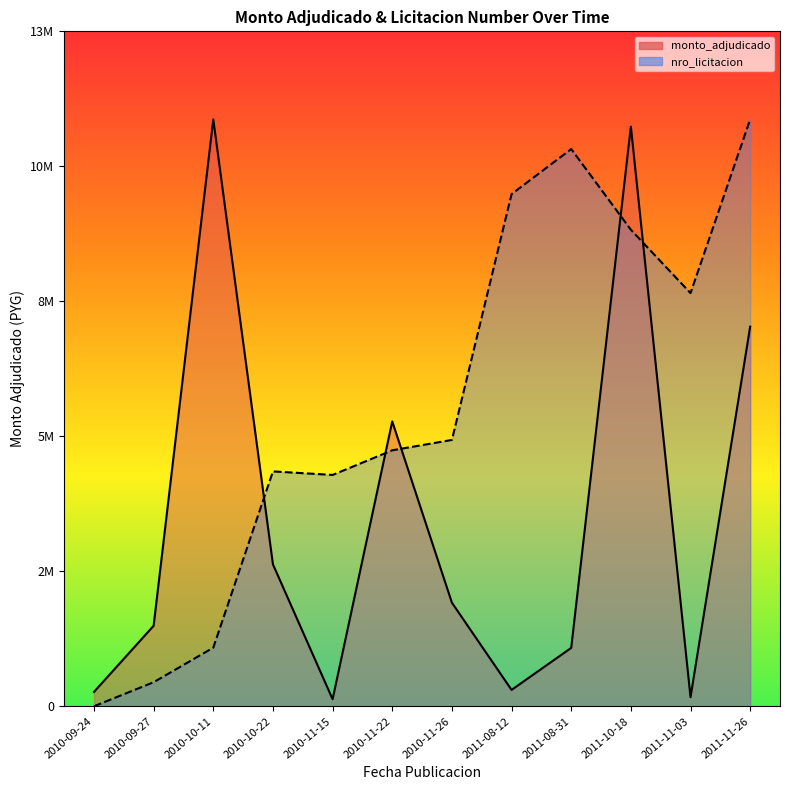

Which has a higher value, 2011-08-12 or 2010-10-22?

2010-10-22